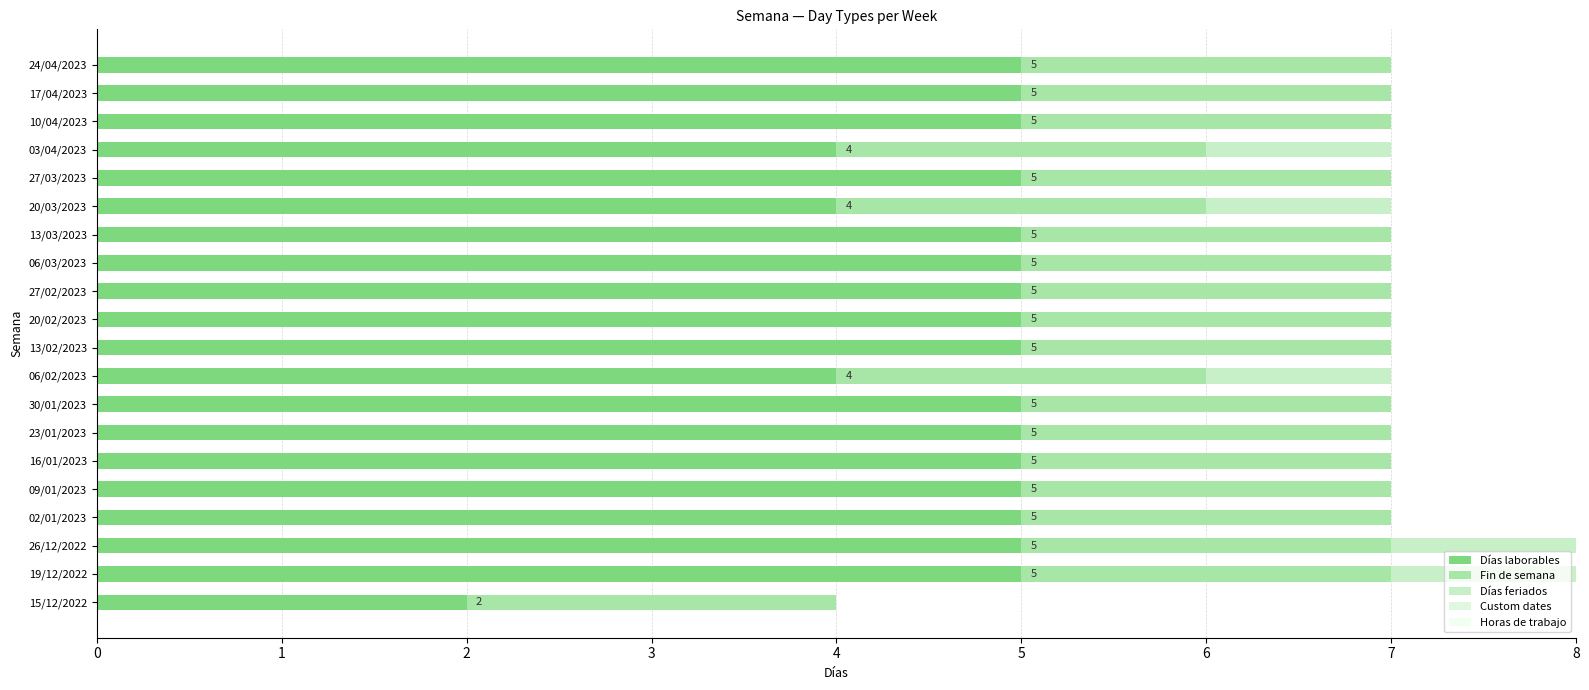

Count the Días laborables values in the range 5 to 6.

16